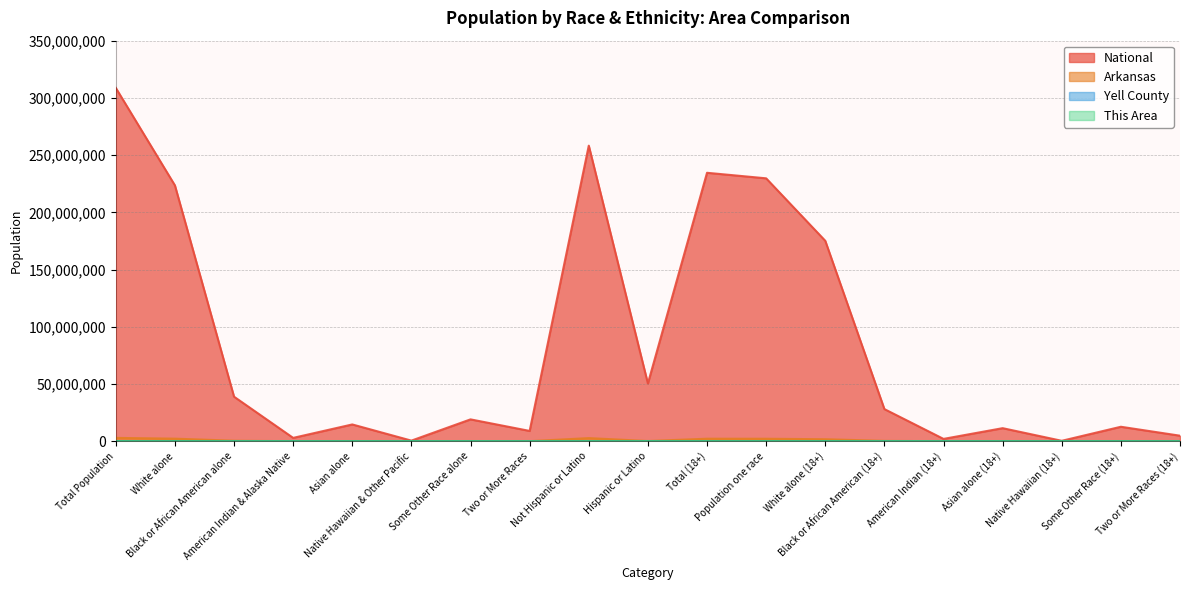

True or false: This Area and Yell County cross at least once.

False